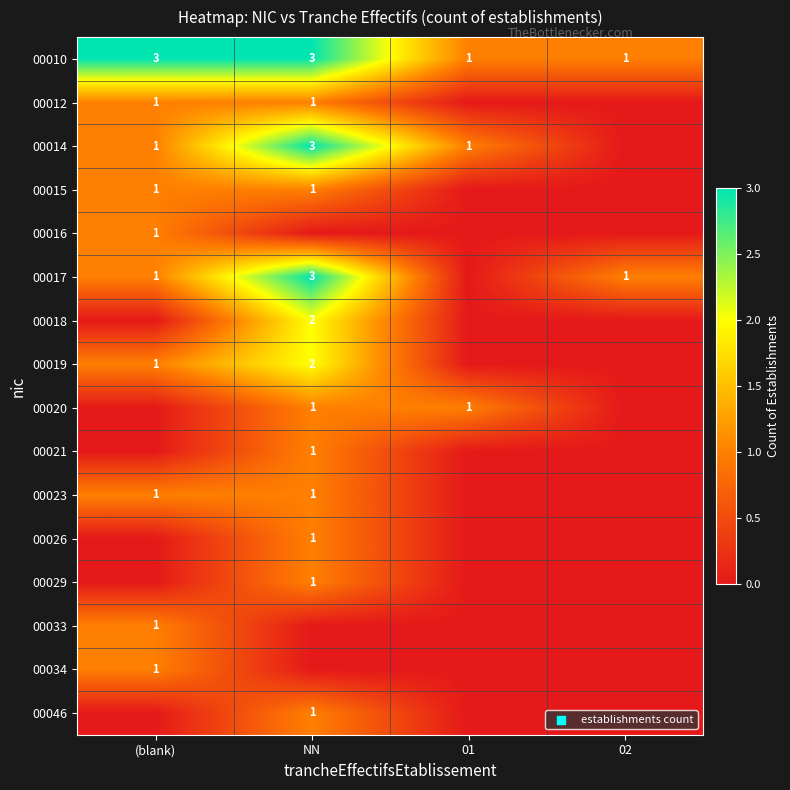

True or false: 00010 has a value of 3 at (blank).

True